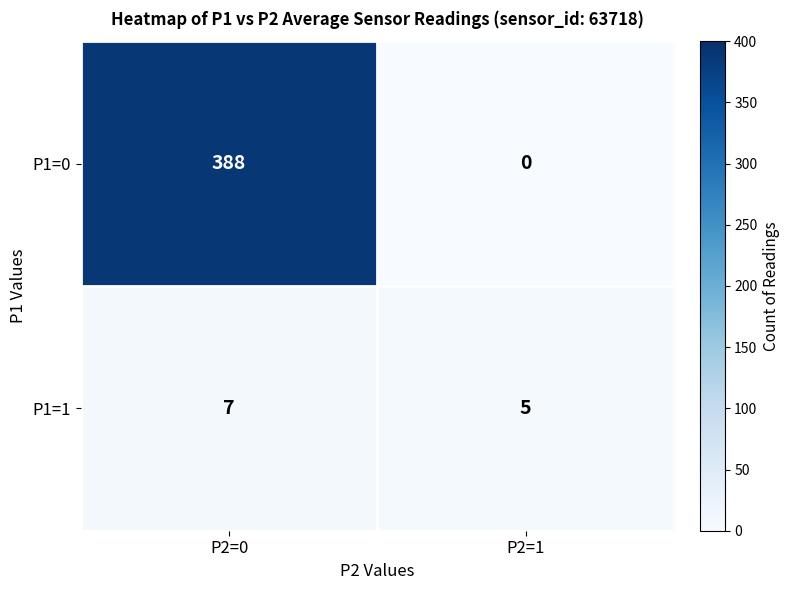

At which category is the sum across all series the highest?

P2=0